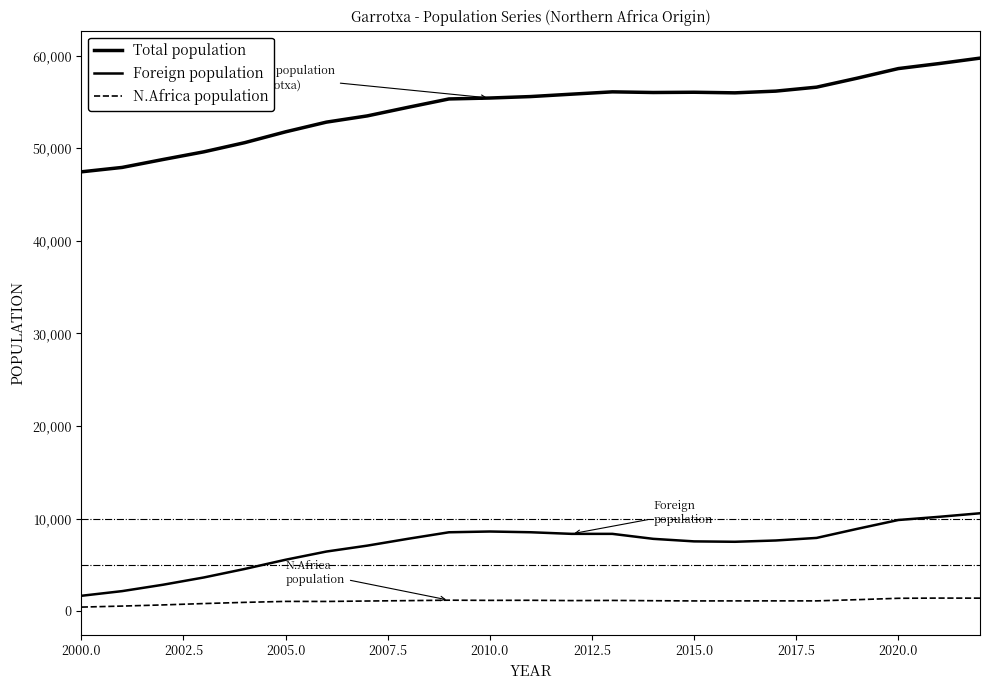

True or false: N.Africa population and Foreign population cross at least once.

False